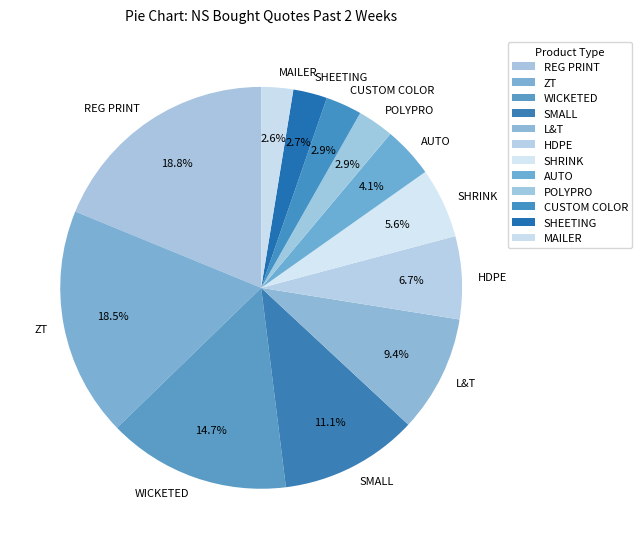

The WICKETED slice represents 15% of the pie. True or false?

True